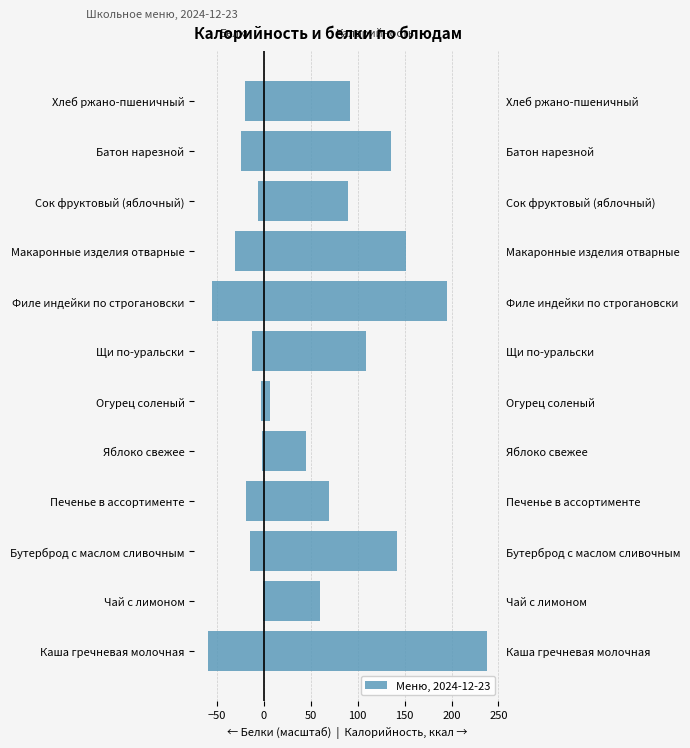

Reading left to right, list all the values displayed in this chart.

Белки (масштаб): -59.4	-1.2	-14.8	-18.6	-2.5	-3.1	-13.0	-55.7	-30.9	-6.2	-24.7	-19.8
Калорийность: 237.5	60.0	142.0	69.0	44.4	7.0	109.2	195.4	151.0	90.0	136.0	92.0